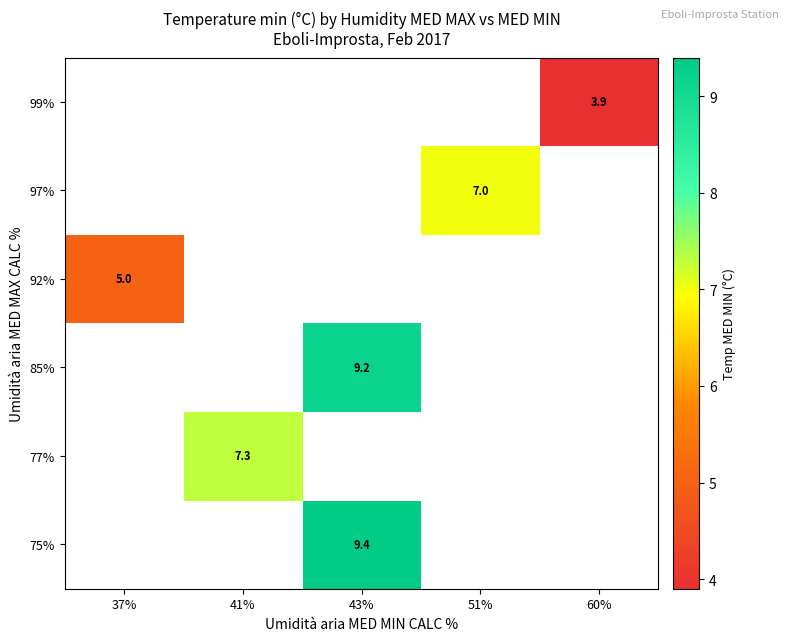

Is it true that 77% equals 7.3 at 41%?

True